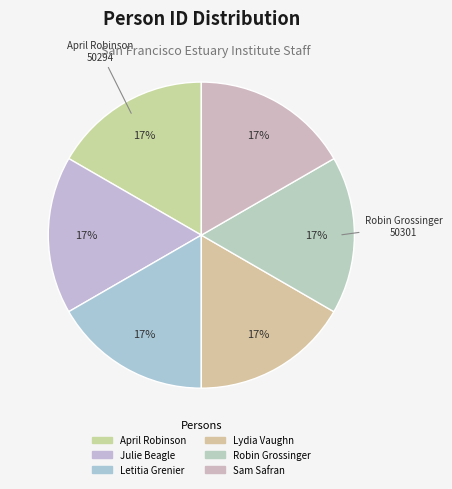

To the nearest percent, what is the average slice percentage?

17%